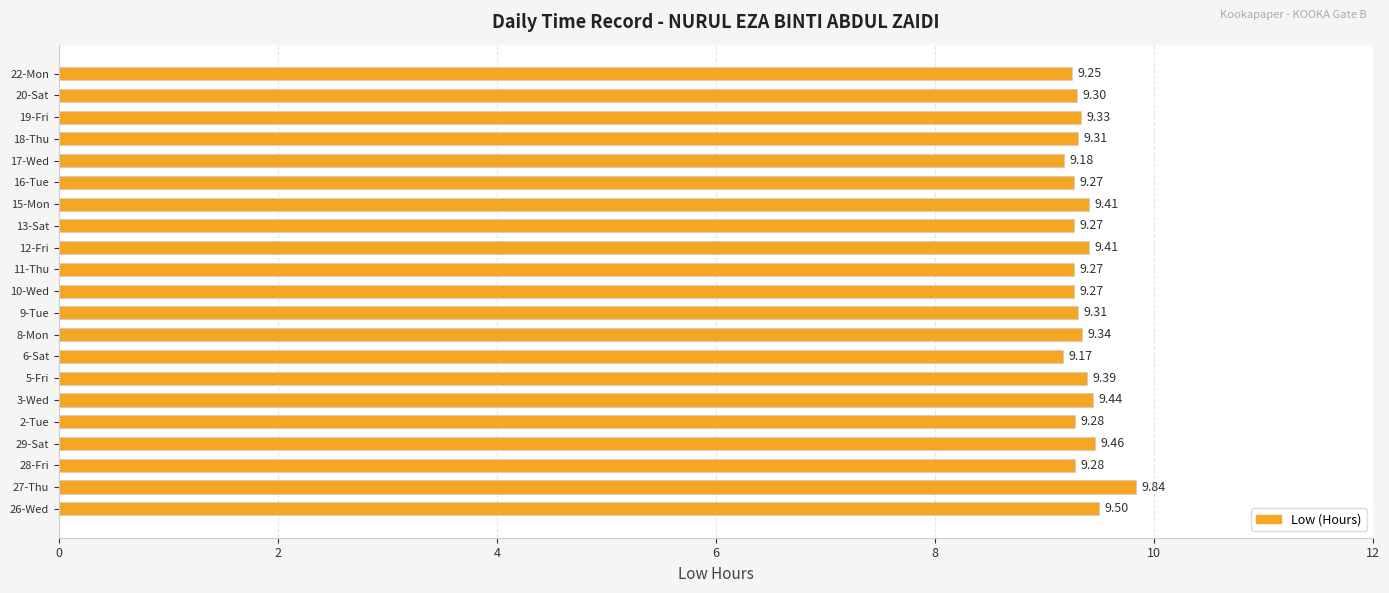

At which category does the chart reach its peak across all series?

27-Thu